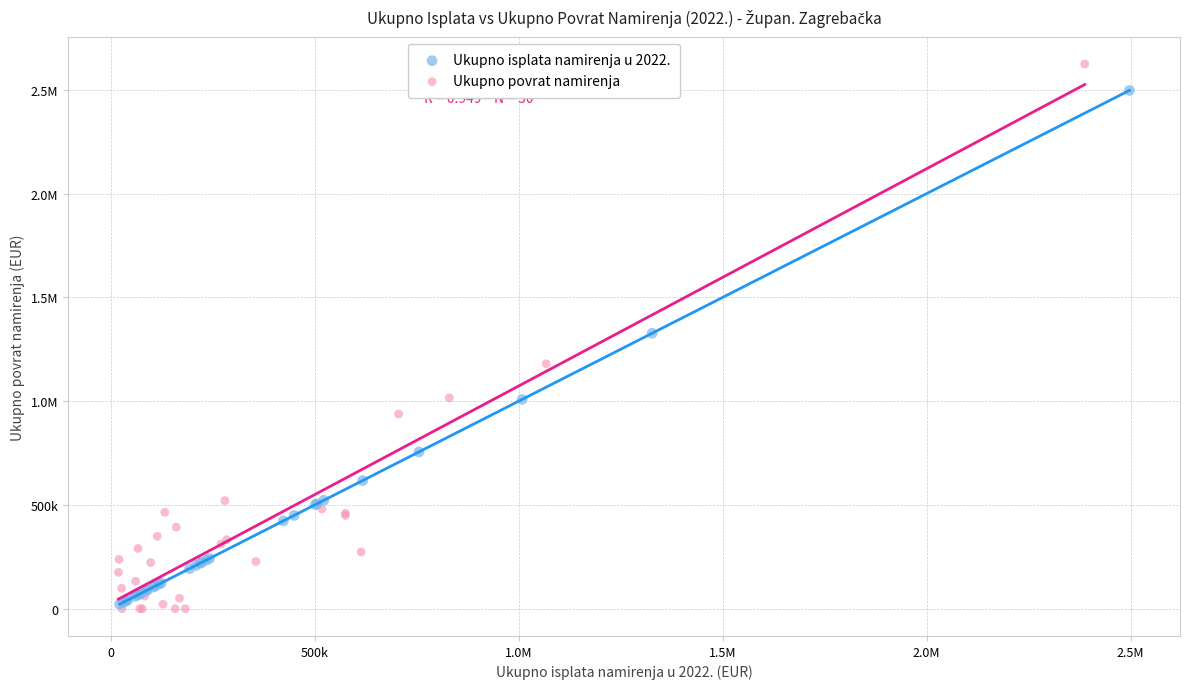

What are all the series names shown in the legend?

Ukupno isplata namirenja u 2022., Ukupno povrat namirenja